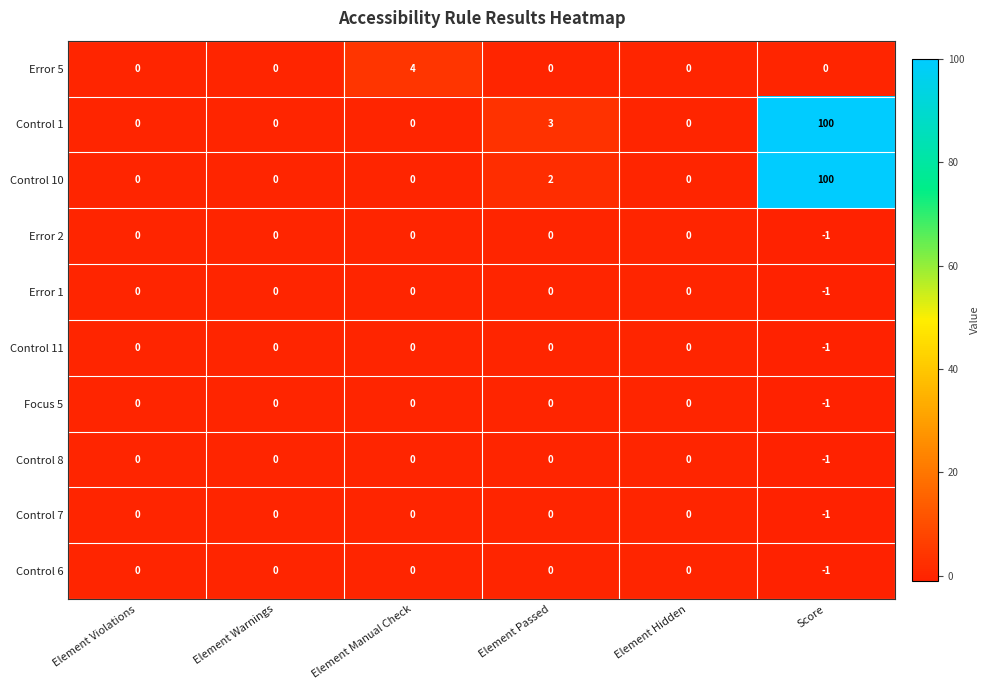

What is the sum of the Control 10 values at Score and Element Manual Check?

100